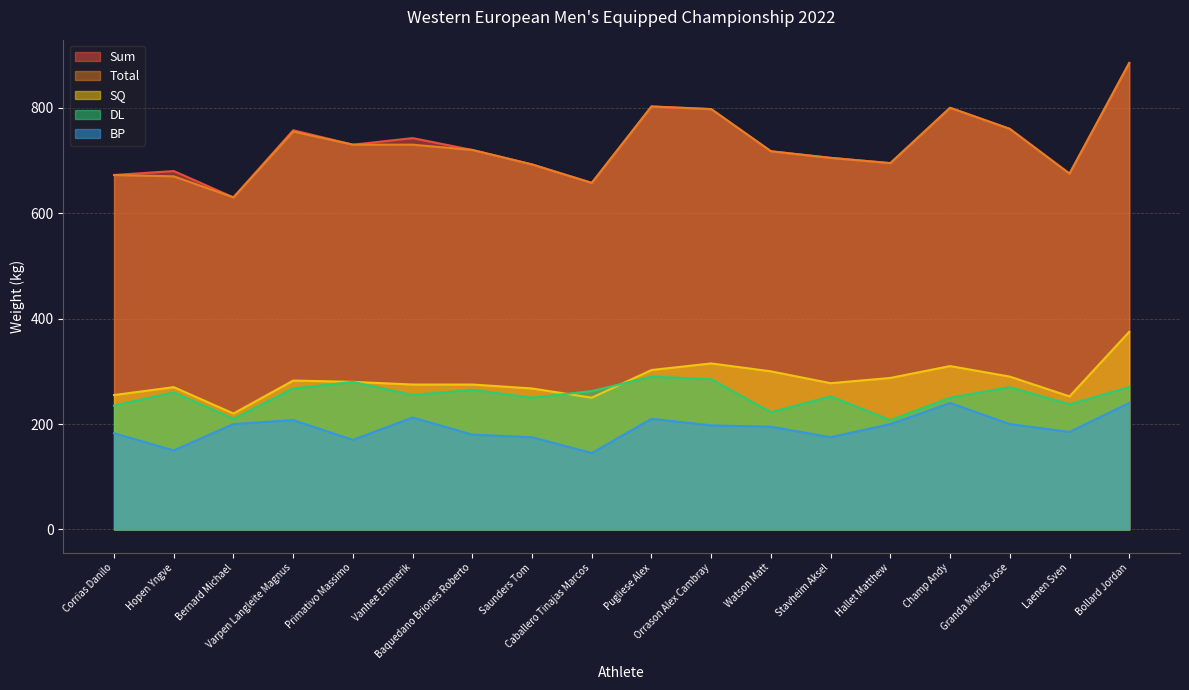

Reading left to right, list all the values displayed in this chart.

Sum: Corrias Danilo=672.5	Hopen Yngve=680.0	Bernard Michael=630.0	Varpen Langleite Magnus=757.5	Primativo Massimo=730.0	Vanhee Emmerik=742.5	Baquedano Briones Roberto=720.0	Saunders Tom=692.5	Caballero Tinajas Marcos=657.5	Pugliese Alex=802.5	Orrason Alex Cambray=797.5	Watson Matt=717.5	Stavheim Aksel=705.0	Hallet Matthew=695.0	Champ Andy=800.0	Granda Murias Jose=760.0	Laenen Sven=675.0	Bollard Jordan=885.0
SQ: Corrias Danilo=255.0	Hopen Yngve=270.0	Bernard Michael=220.0	Varpen Langleite Magnus=282.5	Primativo Massimo=280.0	Vanhee Emmerik=275.0	Baquedano Briones Roberto=275.0	Saunders Tom=267.5	Caballero Tinajas Marcos=250.0	Pugliese Alex=302.5	Orrason Alex Cambray=315.0	Watson Matt=300.0	Stavheim Aksel=277.5	Hallet Matthew=287.5	Champ Andy=310.0	Granda Murias Jose=290.0	Laenen Sven=252.5	Bollard Jordan=375.0
Total: Corrias Danilo=672.5	Hopen Yngve=670.0	Bernard Michael=630.0	Varpen Langleite Magnus=755.0	Primativo Massimo=730.0	Vanhee Emmerik=730.0	Baquedano Briones Roberto=720.0	Saunders Tom=692.5	Caballero Tinajas Marcos=657.5	Pugliese Alex=802.5	Orrason Alex Cambray=797.5	Watson Matt=717.5	Stavheim Aksel=705.0	Hallet Matthew=695.0	Champ Andy=800.0	Granda Murias Jose=760.0	Laenen Sven=675.0	Bollard Jordan=885.0
DL: Corrias Danilo=235.0	Hopen Yngve=260.0	Bernard Michael=210.0	Varpen Langleite Magnus=267.5	Primativo Massimo=280.0	Vanhee Emmerik=255.0	Baquedano Briones Roberto=265.0	Saunders Tom=250.0	Caballero Tinajas Marcos=262.5	Pugliese Alex=290.0	Orrason Alex Cambray=285.0	Watson Matt=222.5	Stavheim Aksel=252.5	Hallet Matthew=207.5	Champ Andy=250.0	Granda Murias Jose=270.0	Laenen Sven=237.5	Bollard Jordan=270.0
BP: Corrias Danilo=182.5	Hopen Yngve=150.0	Bernard Michael=200.0	Varpen Langleite Magnus=207.5	Primativo Massimo=170.0	Vanhee Emmerik=212.5	Baquedano Briones Roberto=180.0	Saunders Tom=175.0	Caballero Tinajas Marcos=145.0	Pugliese Alex=210.0	Orrason Alex Cambray=197.5	Watson Matt=195.0	Stavheim Aksel=175.0	Hallet Matthew=200.0	Champ Andy=240.0	Granda Murias Jose=200.0	Laenen Sven=185.0	Bollard Jordan=240.0